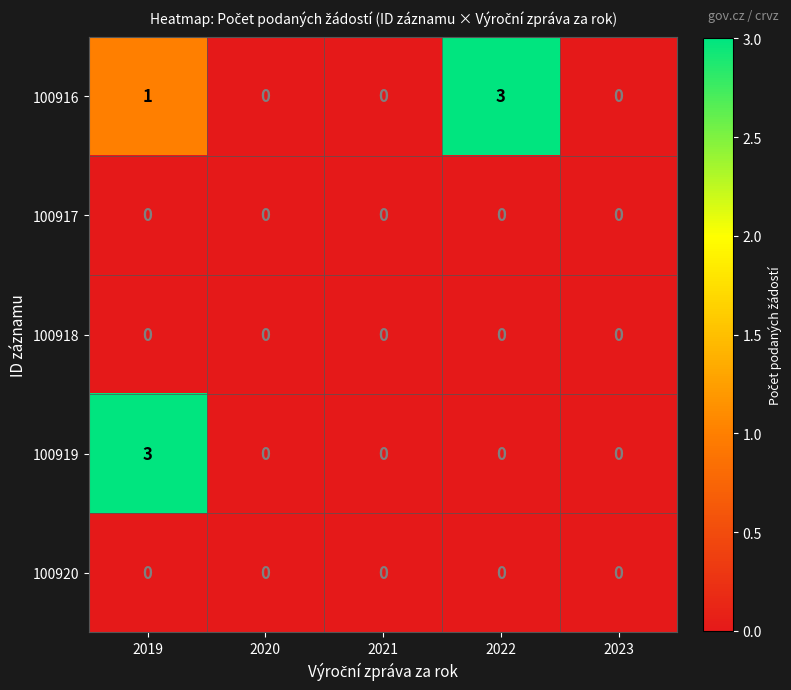

What is the maximum value shown in the chart?

3